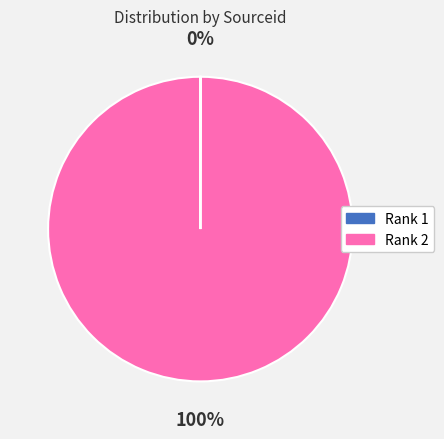

Is there a majority slice in this chart?

Yes